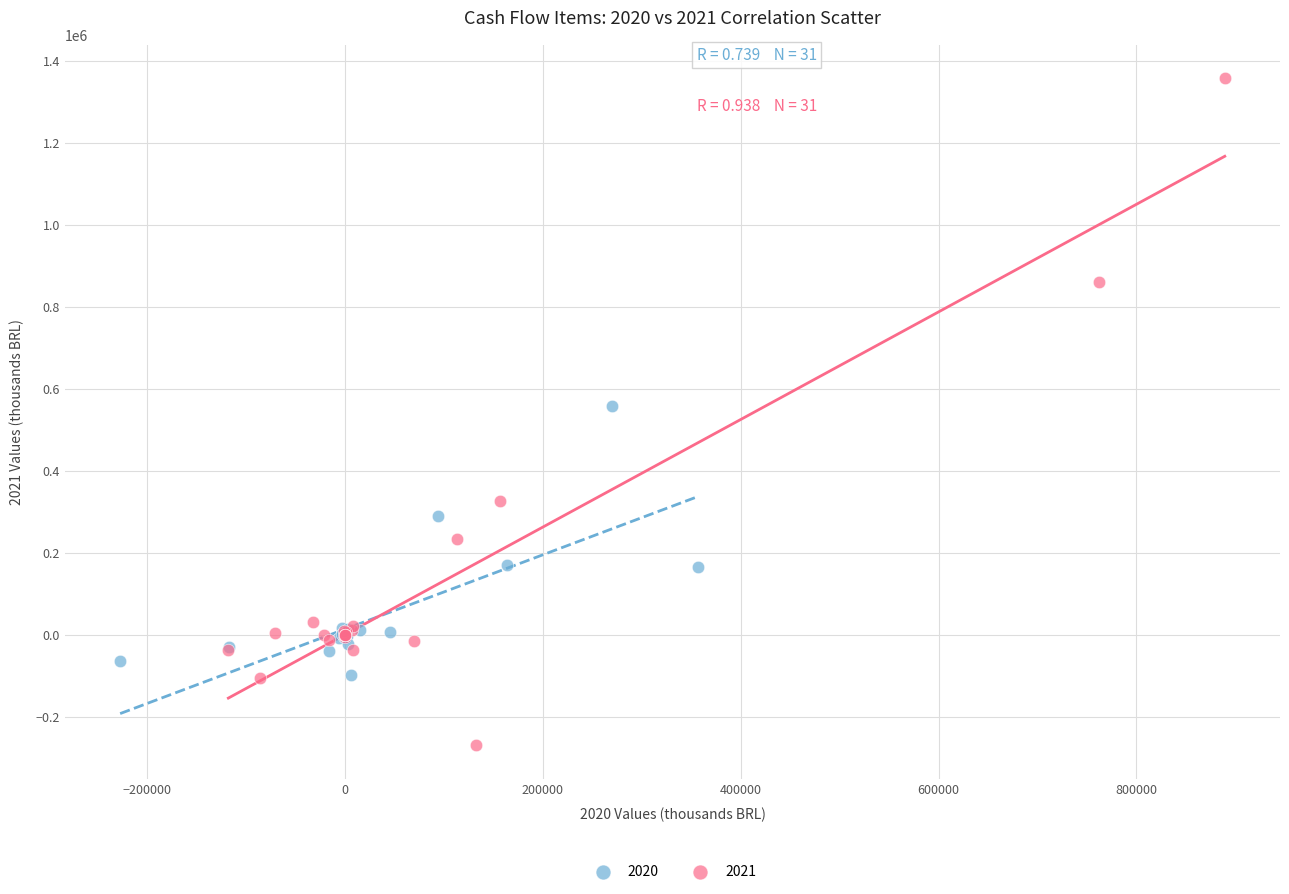

Which series reaches the maximum Y coordinate?

2021